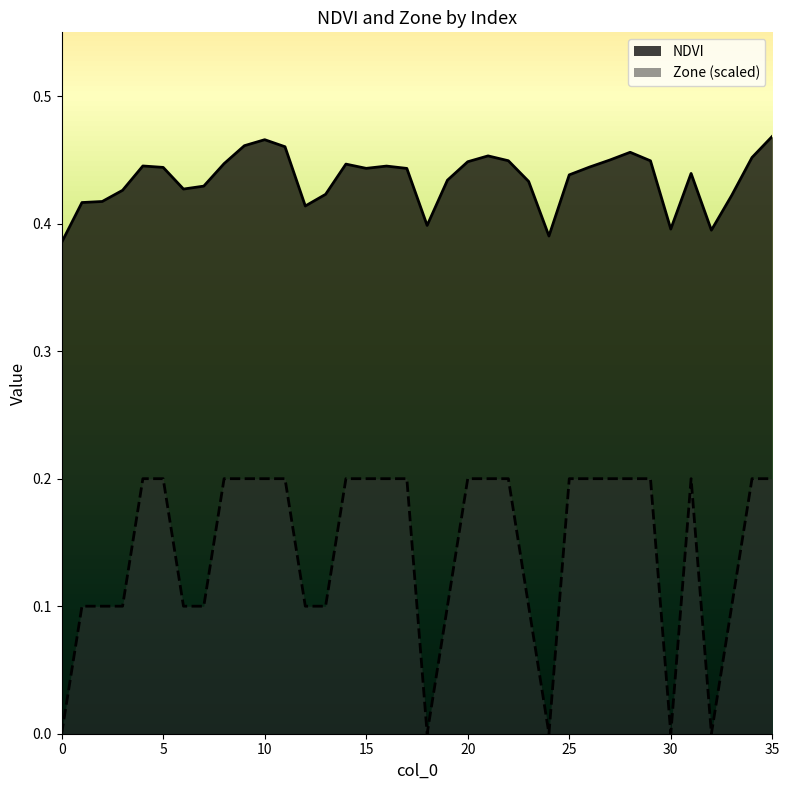

What value does the NDVI series have at 6?

0.4